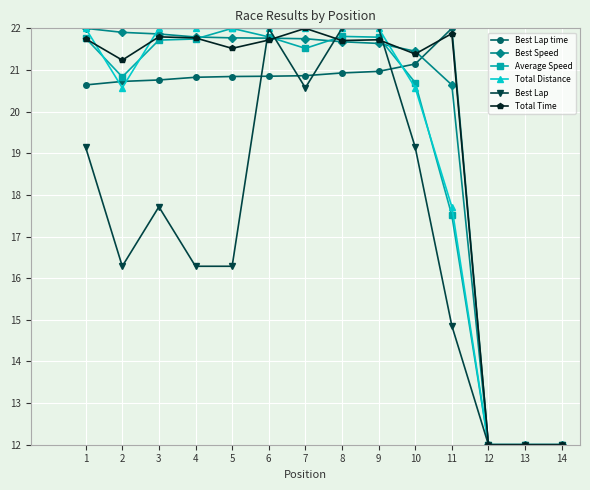

What value does the Best Lap series have at 13?

12.0